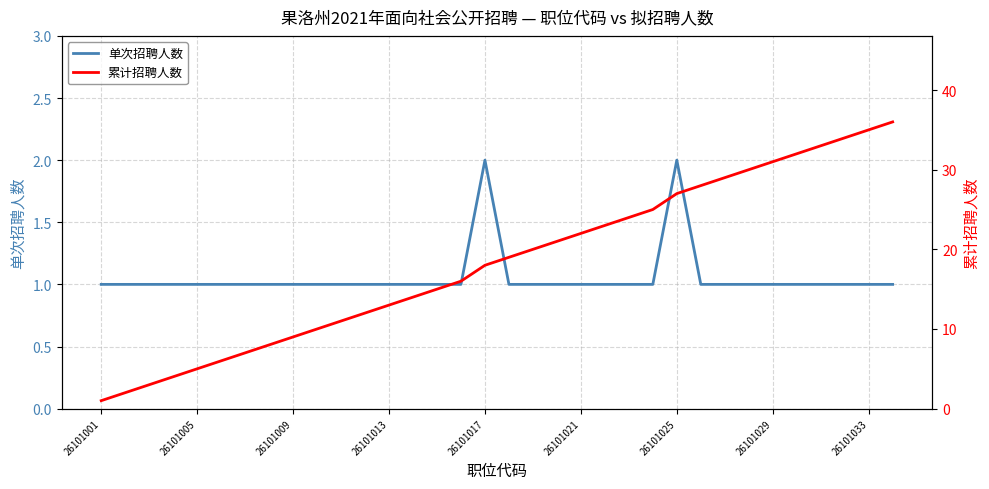

Reading left to right, transcribe all the data shown in this chart.

单次招聘人数: 1	1	1	1	1	1	1	1	1	1	1	1	1	1	1	1	2	1	1	1	1	1	1	1	2	1	1	1	1	1	1	1	1	1
累计招聘人数: 1	2	3	4	5	6	7	8	9	10	11	12	13	14	15	16	18	19	20	21	22	23	24	25	27	28	29	30	31	32	33	34	35	36